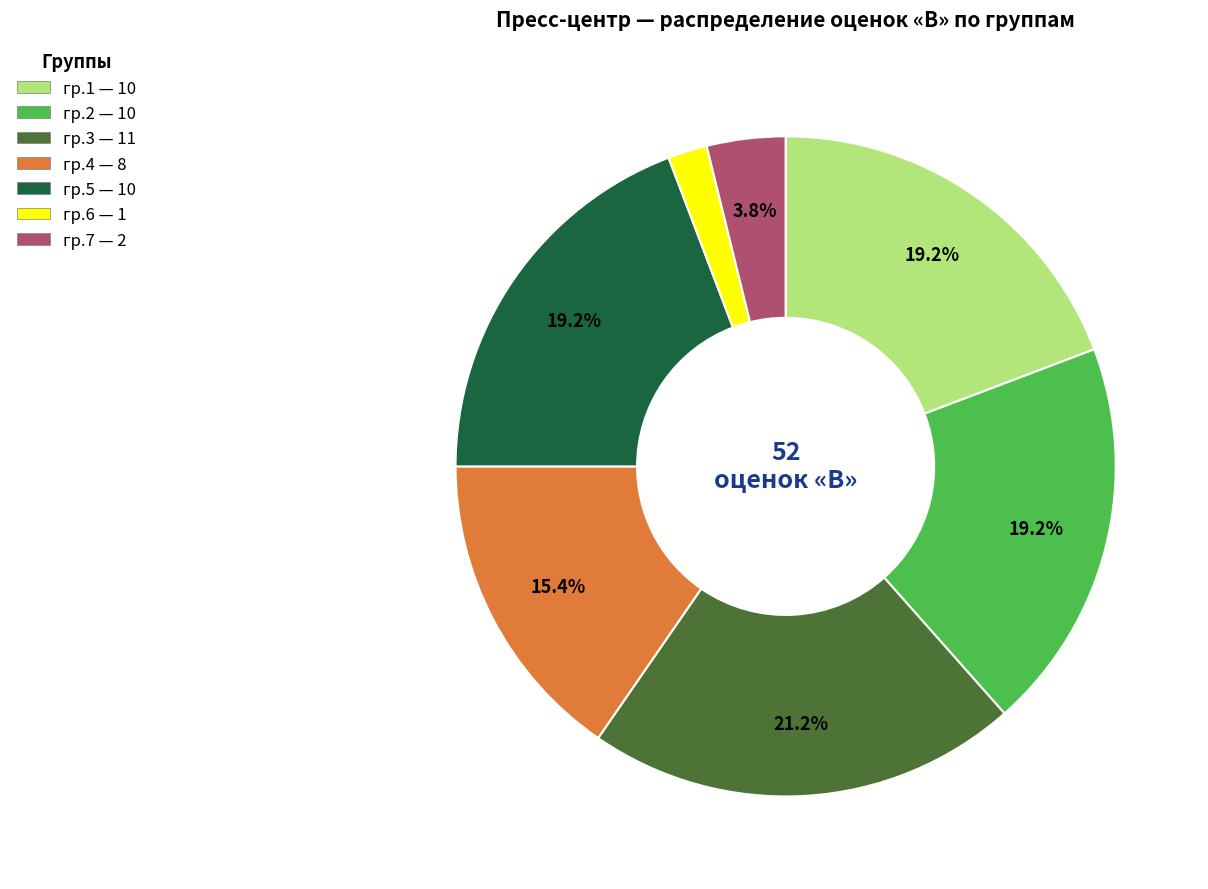

What is the ratio of the value at гр.4 to the value at гр.2?

0.8